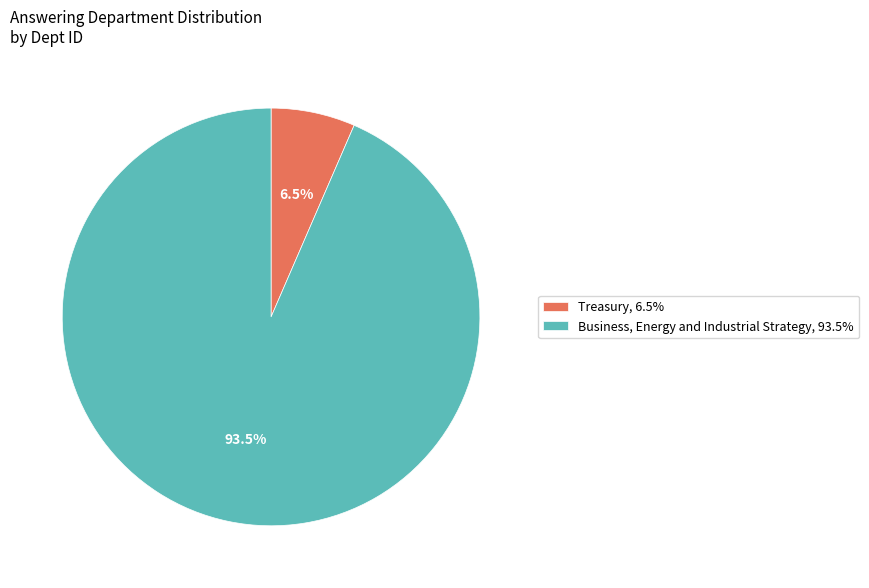

Count the number of slices in the pie.

2